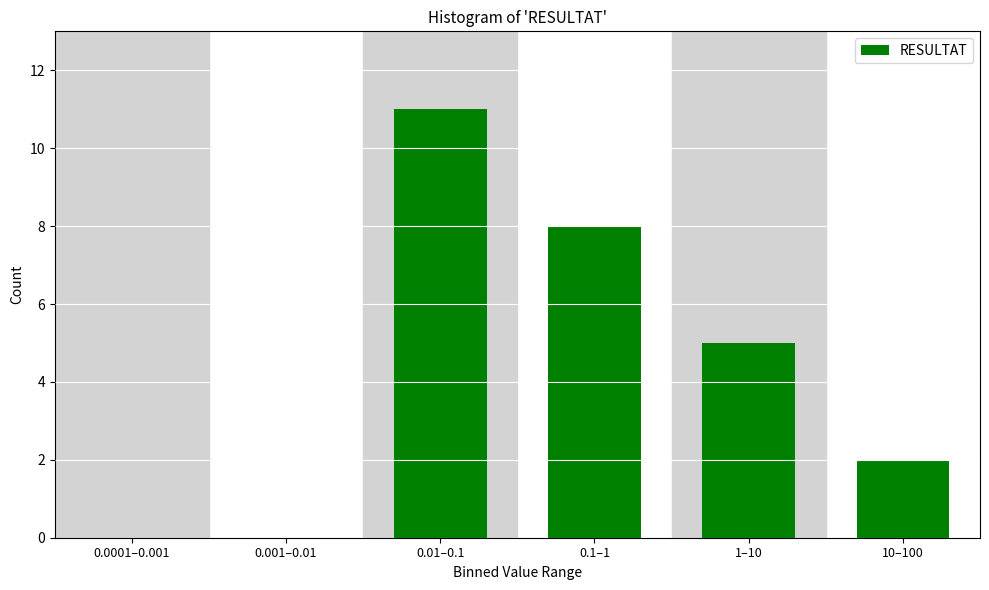

Reading right to left, transcribe all the data shown in this chart.

10–100=2	1–10=5	0.1–1=8	0.01–0.1=11	0.001–0.01=0	0.0001–0.001=0